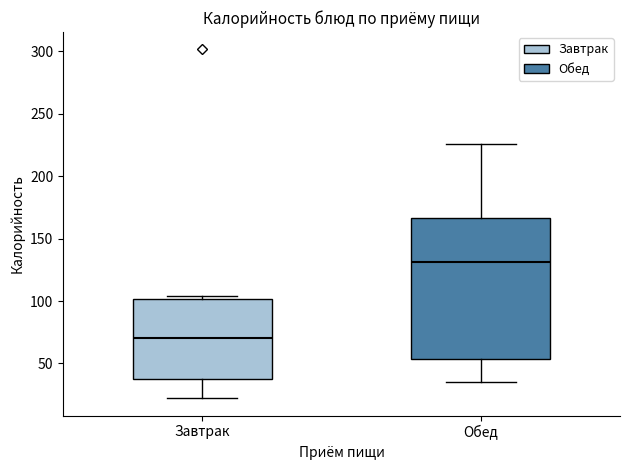

Reading left to right, transcribe this box plot: for each box, give where its median line is, the range the box spans, and where its two whiskers end, as read against the y-axis. The values are not printed on the chart, so give them approximately, as read against the axis.

Завтрак: median 70, box 40 to 100, whiskers 20 to 105
Обед: median 130, box 55 to 165, whiskers 35 to 225